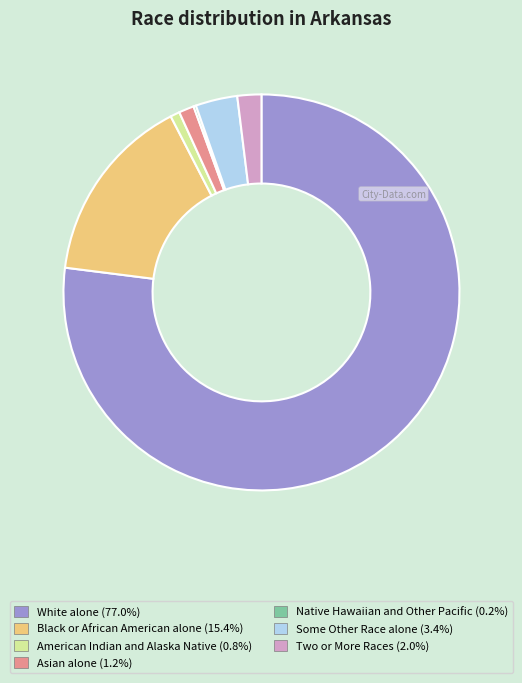

Do Black or African American alone and White alone together represent more than half of the pie?

Yes